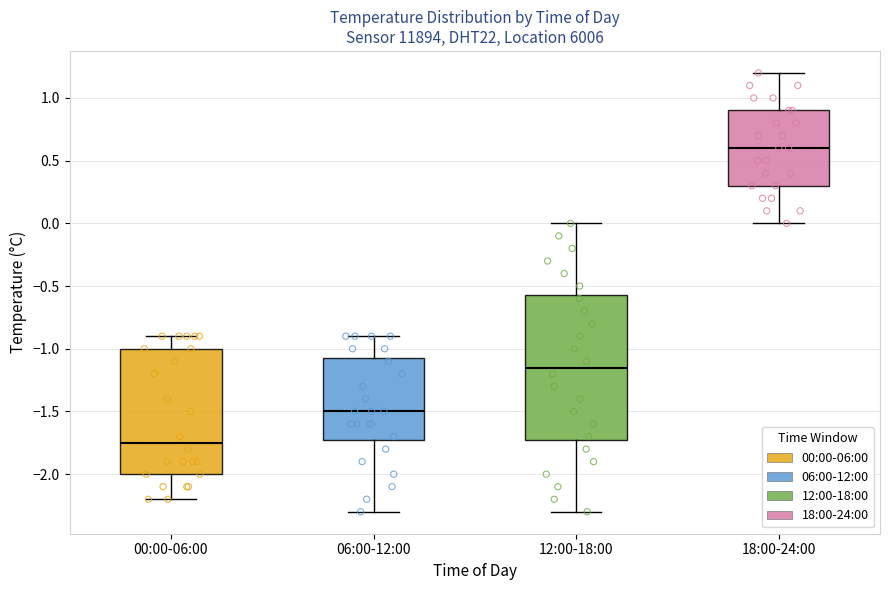

Reading left to right, read every box against the y-axis: the position of its median line, the range the box covers, and the ends of its whiskers. The values are not printed on the chart, so give them approximately, as read against the axis.

00:00-06:00: median -1.75, box -2.00 to -1.00, whiskers -2.20 to -0.90
06:00-12:00: median -1.50, box -1.70 to -1.05, whiskers -2.30 to -0.90
12:00-18:00: median -1.15, box -1.70 to -0.55, whiskers -2.30 to 0.00
18:00-24:00: median 0.60, box 0.30 to 0.90, whiskers 0.00 to 1.20